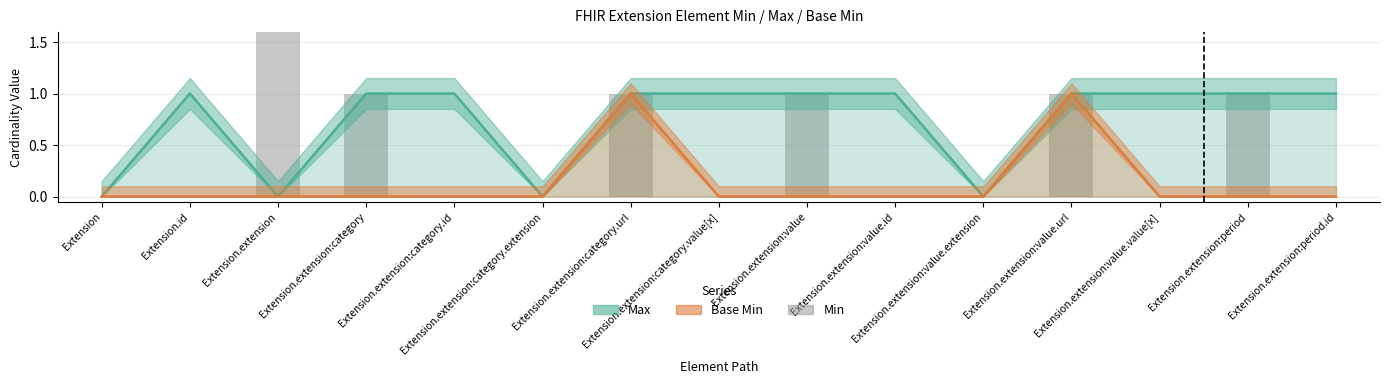

What is the label of the 15th bar from the right?

Extension